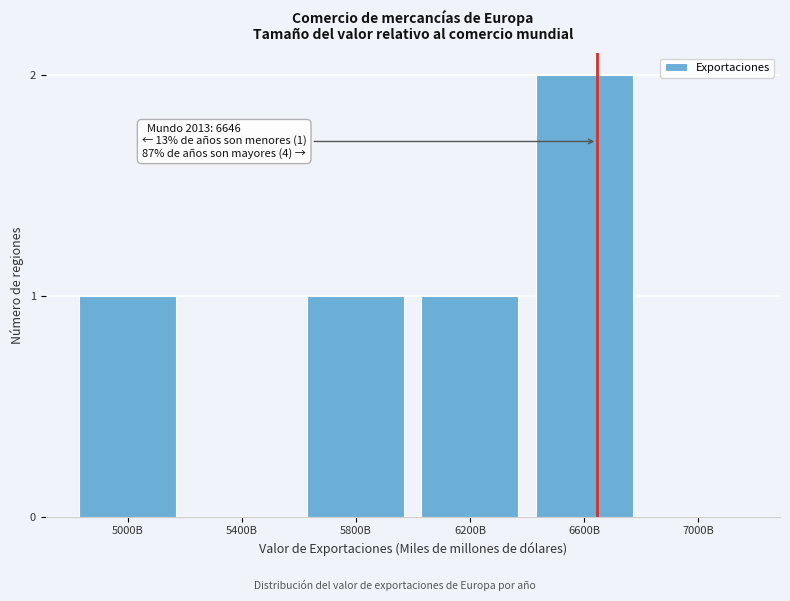

Reading right to left, what are all the values shown in this chart?

7000B=0	6600B=2	6200B=1	5800B=1	5400B=0	5000B=1